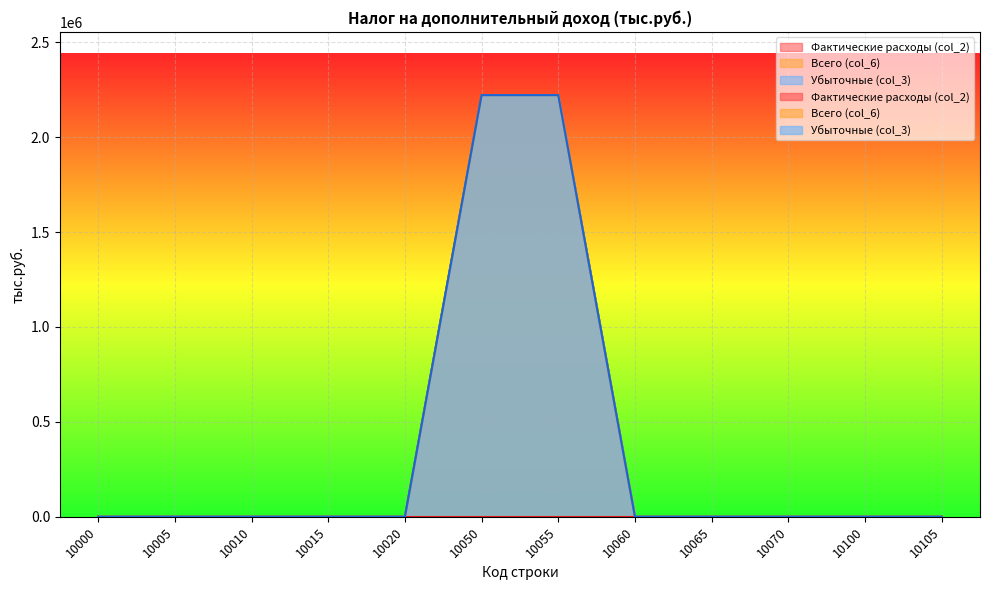

The Убыточные (col_3) series shows -770621 at 10015. True or false?

False